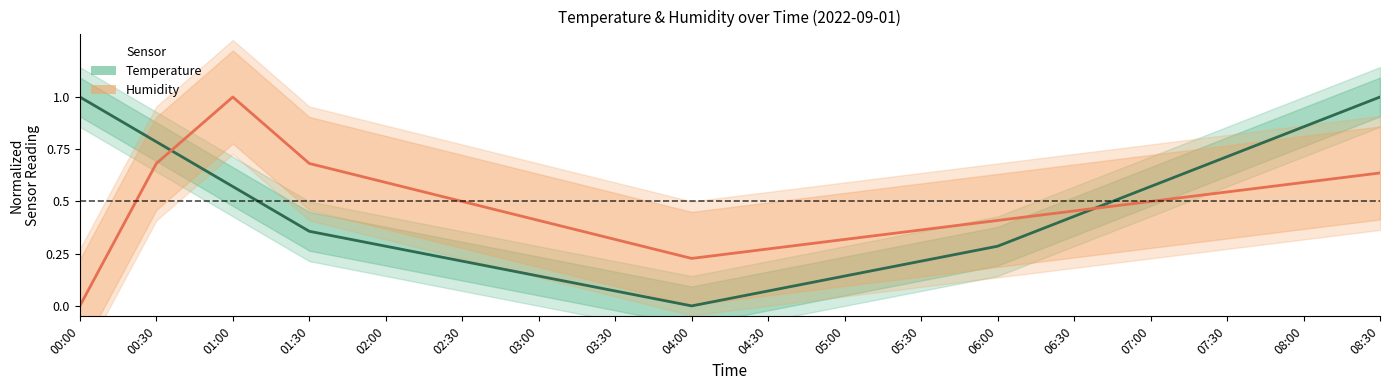

What is the difference between the highest and lowest values at 01:00?

0.4